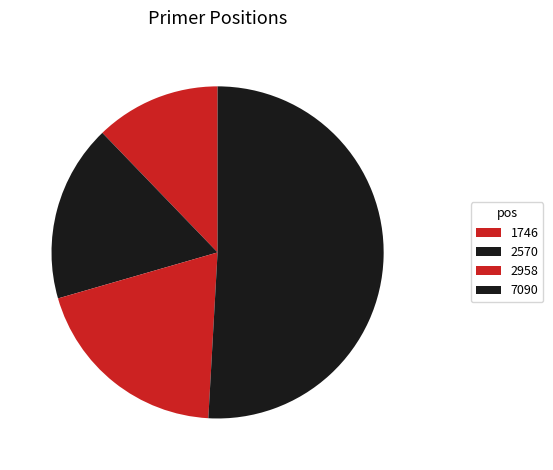

To the nearest percent, what percentage of the pie is 2958?

20%